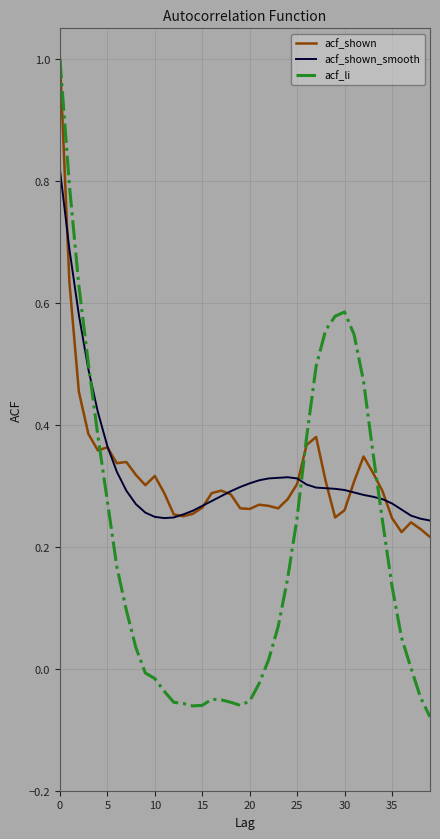

True or false: acf_shown_smooth and acf_li cross at least once.

True